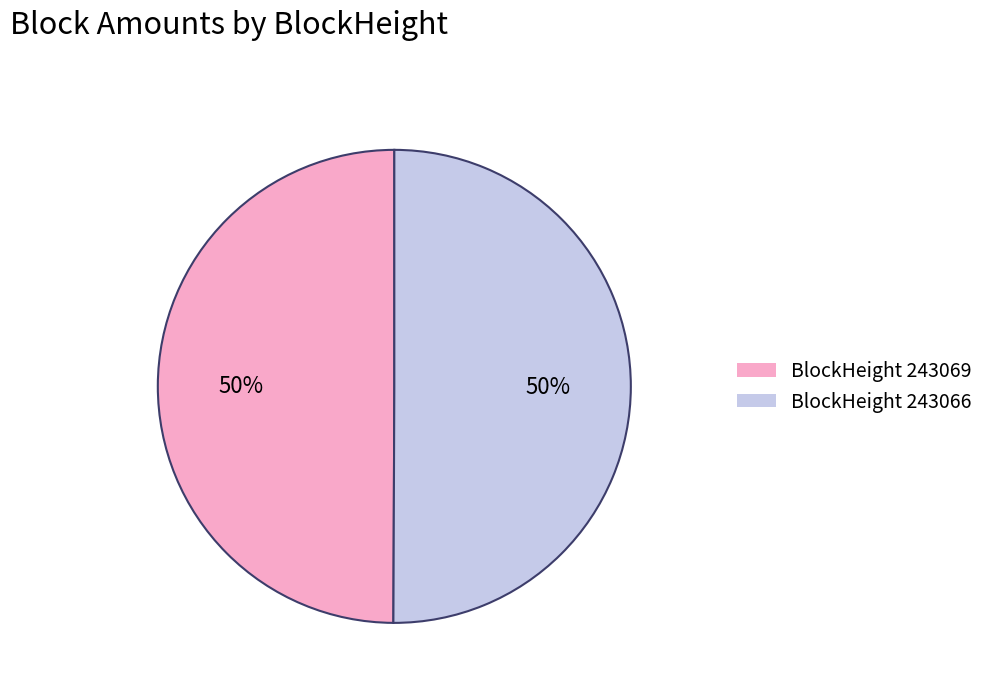

The BlockHeight 243069 slice represents 36% of the pie. True or false?

False